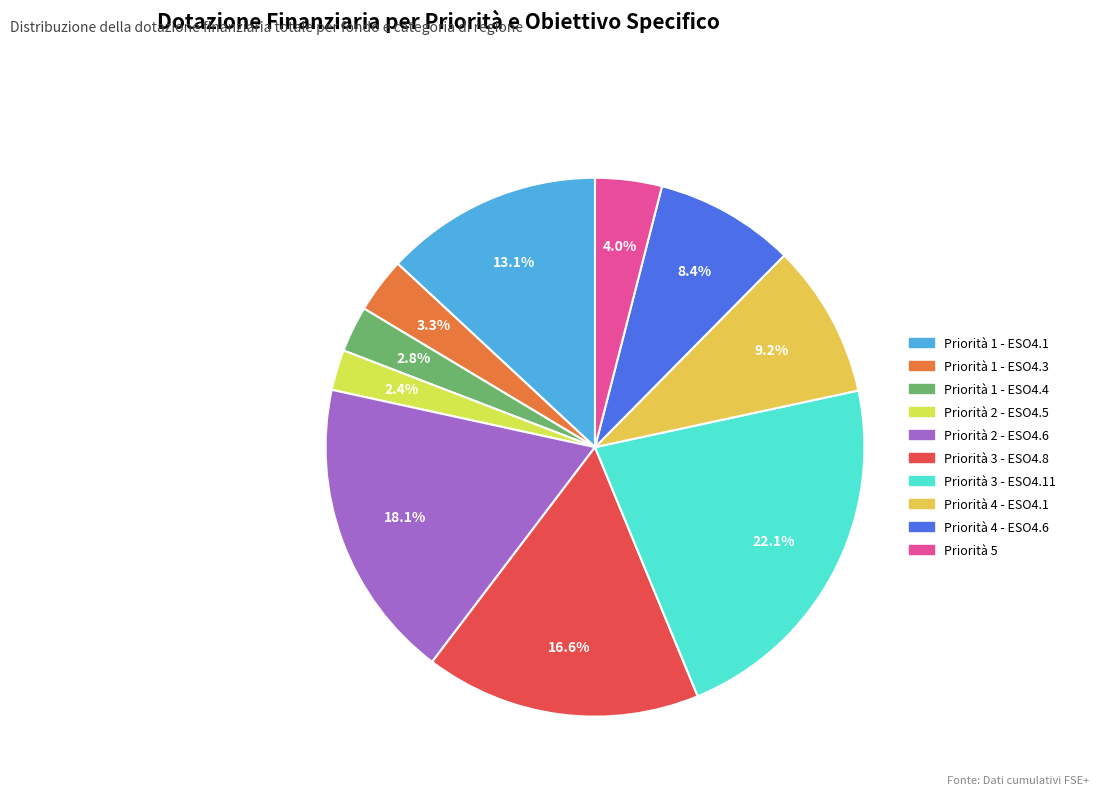

To the nearest percent, what percentage of the pie is Priorità 1 - ESO4.1?

13%